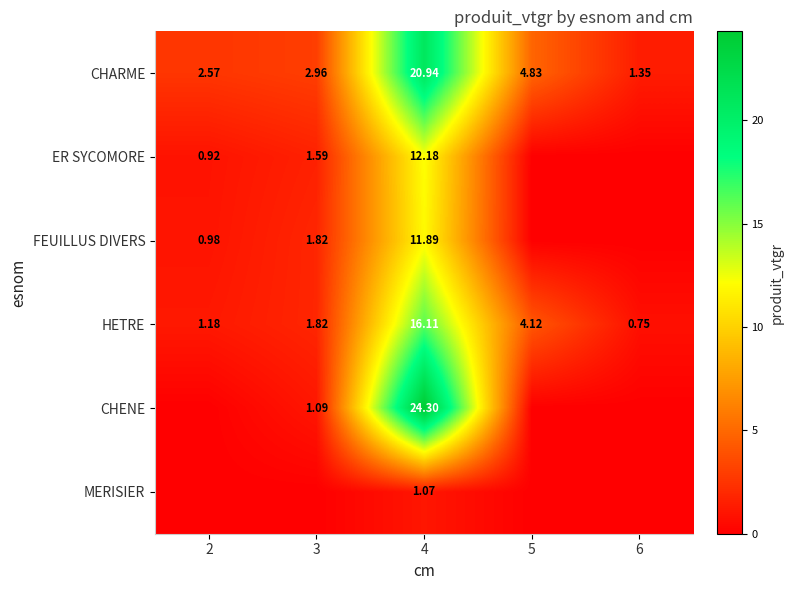

What is the maximum value shown in the chart?

24.3